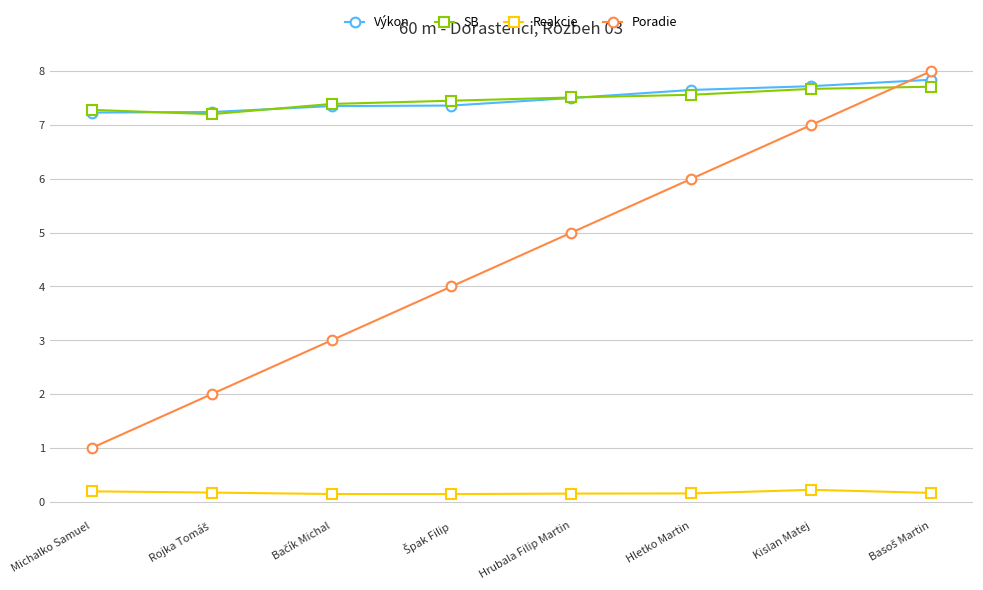

How many lines are shown in the chart?

4